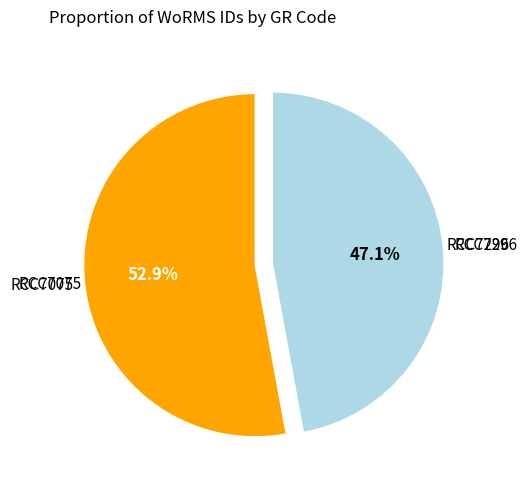

Is there any slice that represents more than half of the pie?

Yes